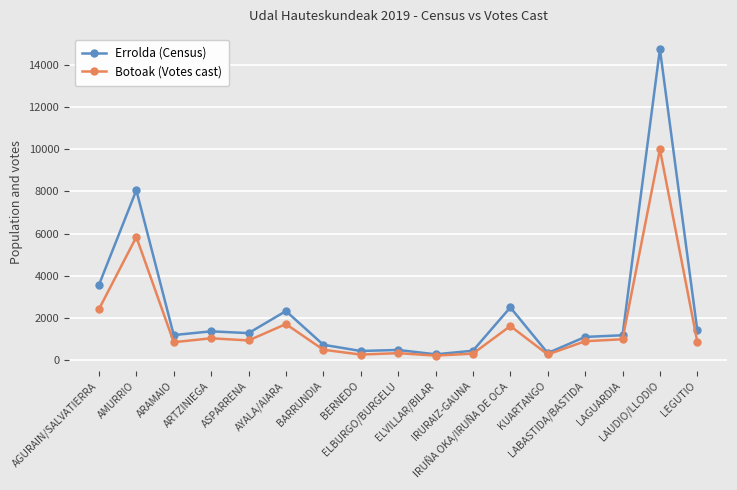

List the series in order of their overall mean, lowest first.

Botoak (Votes cast), Errolda (Census)